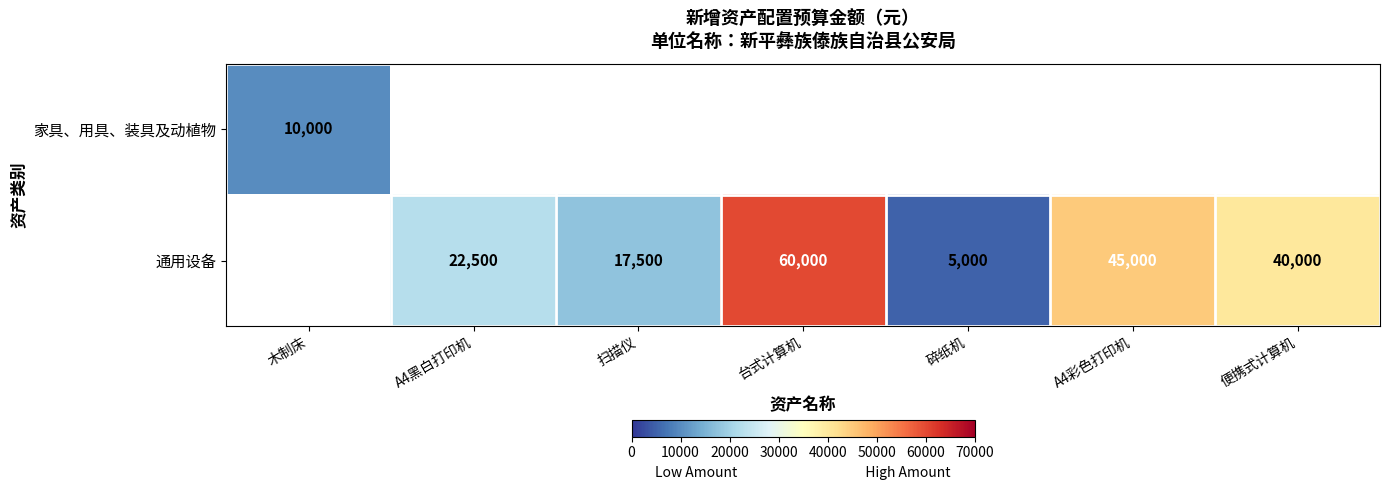

Is the value of 通用设备 at 扫描仪 greater than the value of 家具、用具、装具及动植物 at 木制床?

Yes